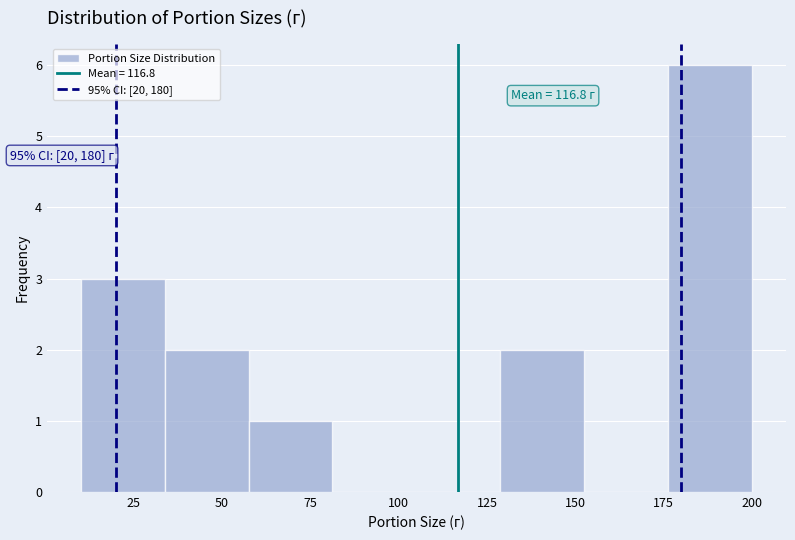

Over which range of the x-axis is the bar tallest?

175 to 200